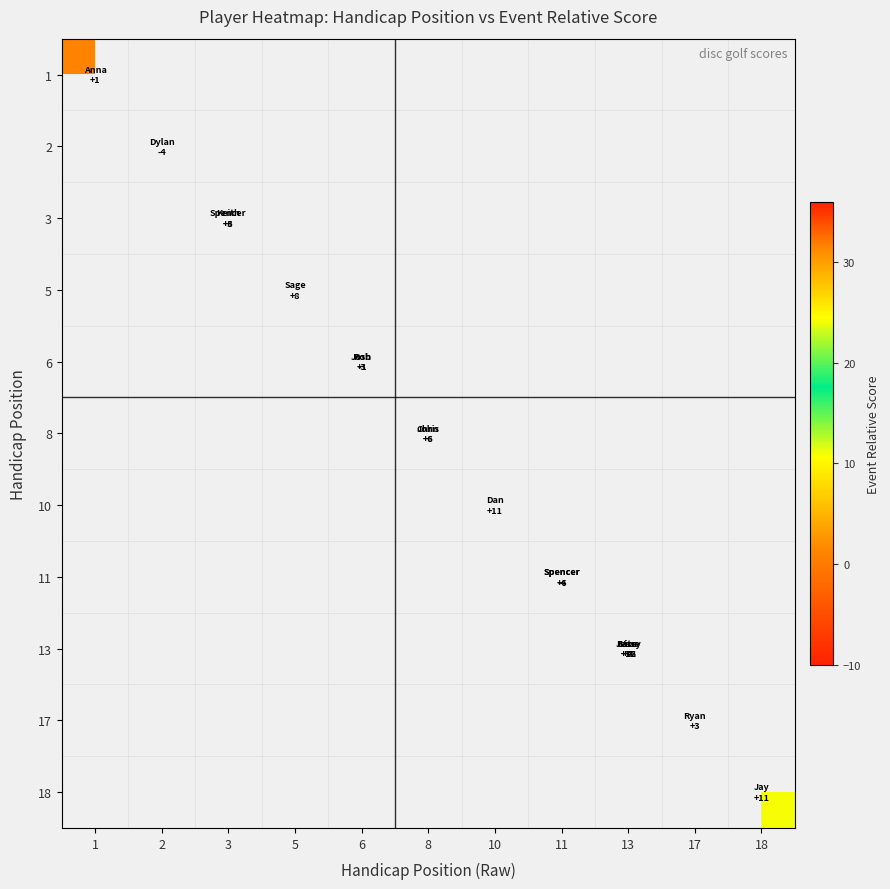

Which has a higher value, 5 or 8?

8